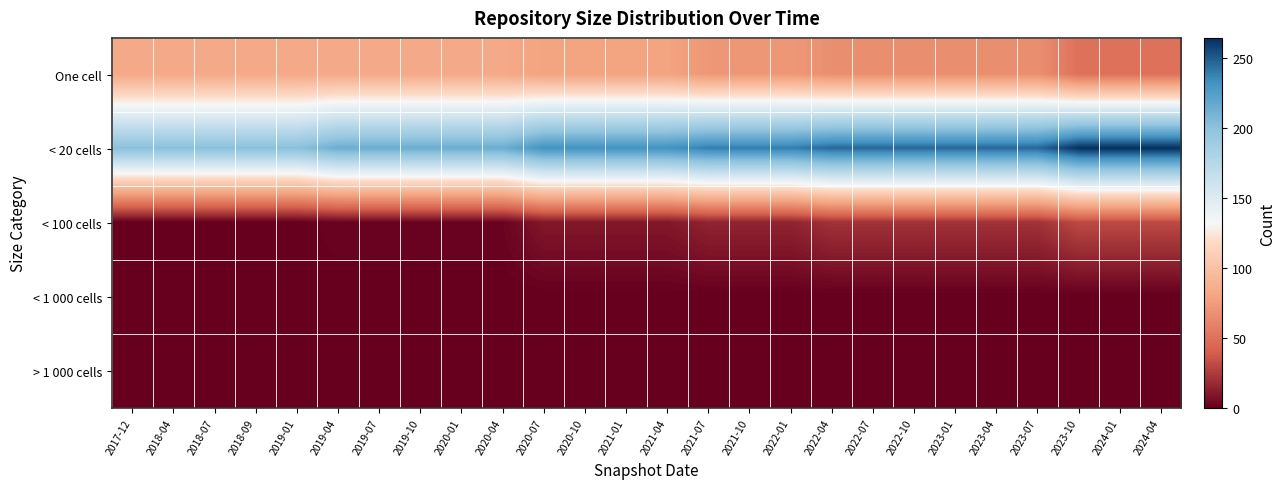

Reading left to right, extract all data points from this chart.

One cell: 2017-12=83	2018-04=83	2018-07=83	2018-09=83	2019-01=83	2019-04=83	2019-07=83	2019-10=83	2020-01=83	2020-04=83	2020-07=79	2020-10=79	2021-01=79	2021-04=79	2021-07=72	2021-10=72	2022-01=72	2022-04=67	2022-07=67	2022-10=67	2023-01=67	2023-04=67	2023-07=67	2023-10=50	2024-01=50	2024-04=50
< 20 cells: 2017-12=201	2018-04=201	2018-07=201	2018-09=201	2019-01=201	2019-04=214	2019-07=214	2019-10=214	2020-01=214	2020-04=214	2020-07=232	2020-10=232	2021-01=232	2021-04=232	2021-07=239	2021-10=239	2022-01=239	2022-04=246	2022-07=246	2022-10=246	2023-01=246	2023-04=246	2023-07=246	2023-10=264	2024-01=264	2024-04=264
< 100 cells: 2017-12=0	2018-04=0	2018-07=0	2018-09=0	2019-01=0	2019-04=2	2019-07=2	2019-10=2	2020-01=2	2020-04=2	2020-07=10	2020-10=10	2021-01=10	2021-04=10	2021-07=15	2021-10=15	2022-01=15	2022-04=21	2022-07=21	2022-10=21	2023-01=21	2023-04=21	2023-07=21	2023-10=31	2024-01=31	2024-04=31
< 1 000 cells: 2017-12=0	2018-04=0	2018-07=0	2018-09=0	2019-01=0	2019-04=0	2019-07=0	2019-10=0	2020-01=0	2020-04=0	2020-07=0	2020-10=0	2021-01=0	2021-04=0	2021-07=0	2021-10=0	2022-01=0	2022-04=0	2022-07=0	2022-10=0	2023-01=0	2023-04=0	2023-07=0	2023-10=0	2024-01=0	2024-04=0
> 1 000 cells: 2017-12=0	2018-04=0	2018-07=0	2018-09=0	2019-01=0	2019-04=0	2019-07=0	2019-10=0	2020-01=0	2020-04=0	2020-07=0	2020-10=0	2021-01=0	2021-04=0	2021-07=0	2021-10=0	2022-01=0	2022-04=0	2022-07=0	2022-10=0	2023-01=0	2023-04=0	2023-07=0	2023-10=0	2024-01=0	2024-04=0